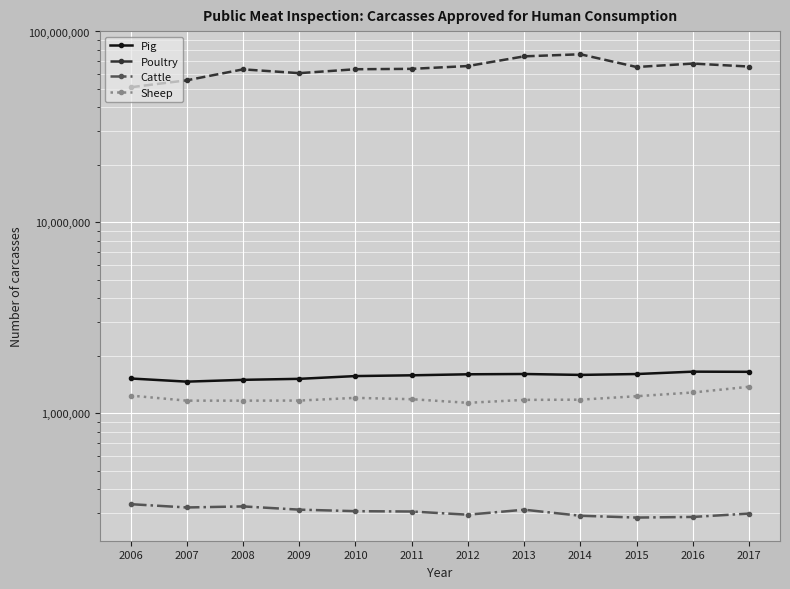

List the series in order of their peak value, highest first.

Poultry, Pig, Sheep, Cattle